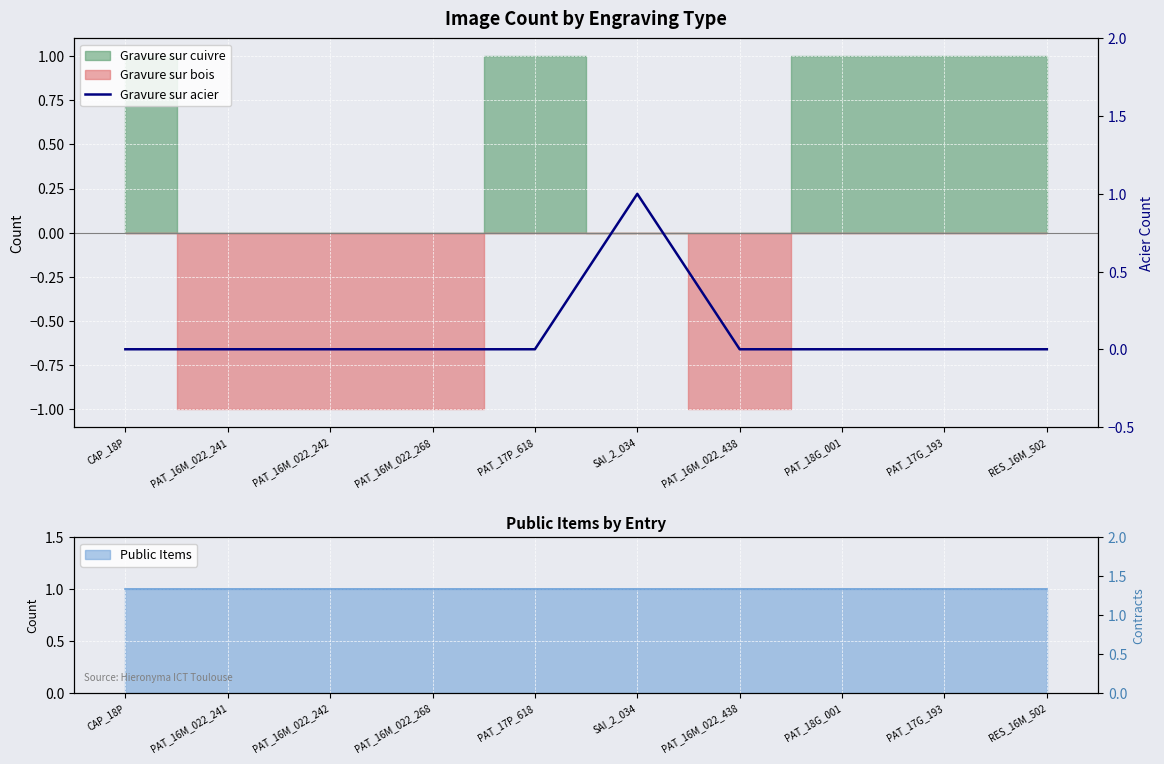

Where is the first local maximum?

SAI_2_034